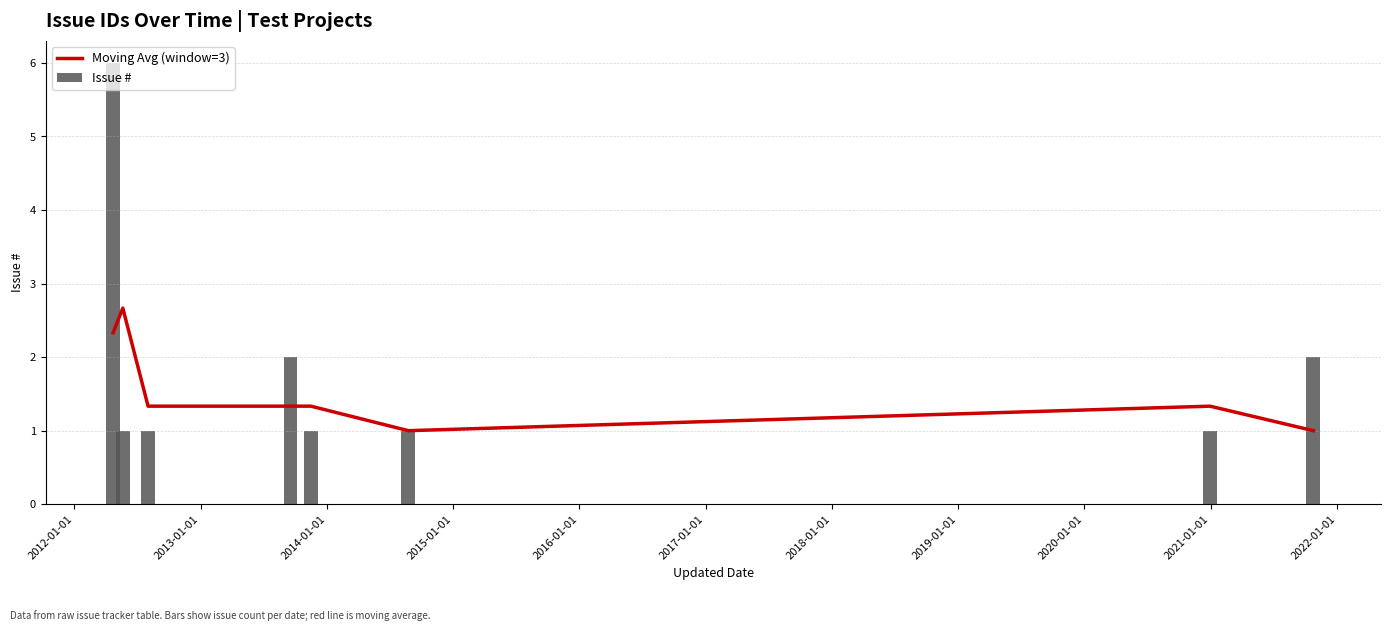

What is the minimum value for Moving Avg (window=3)?

1.0